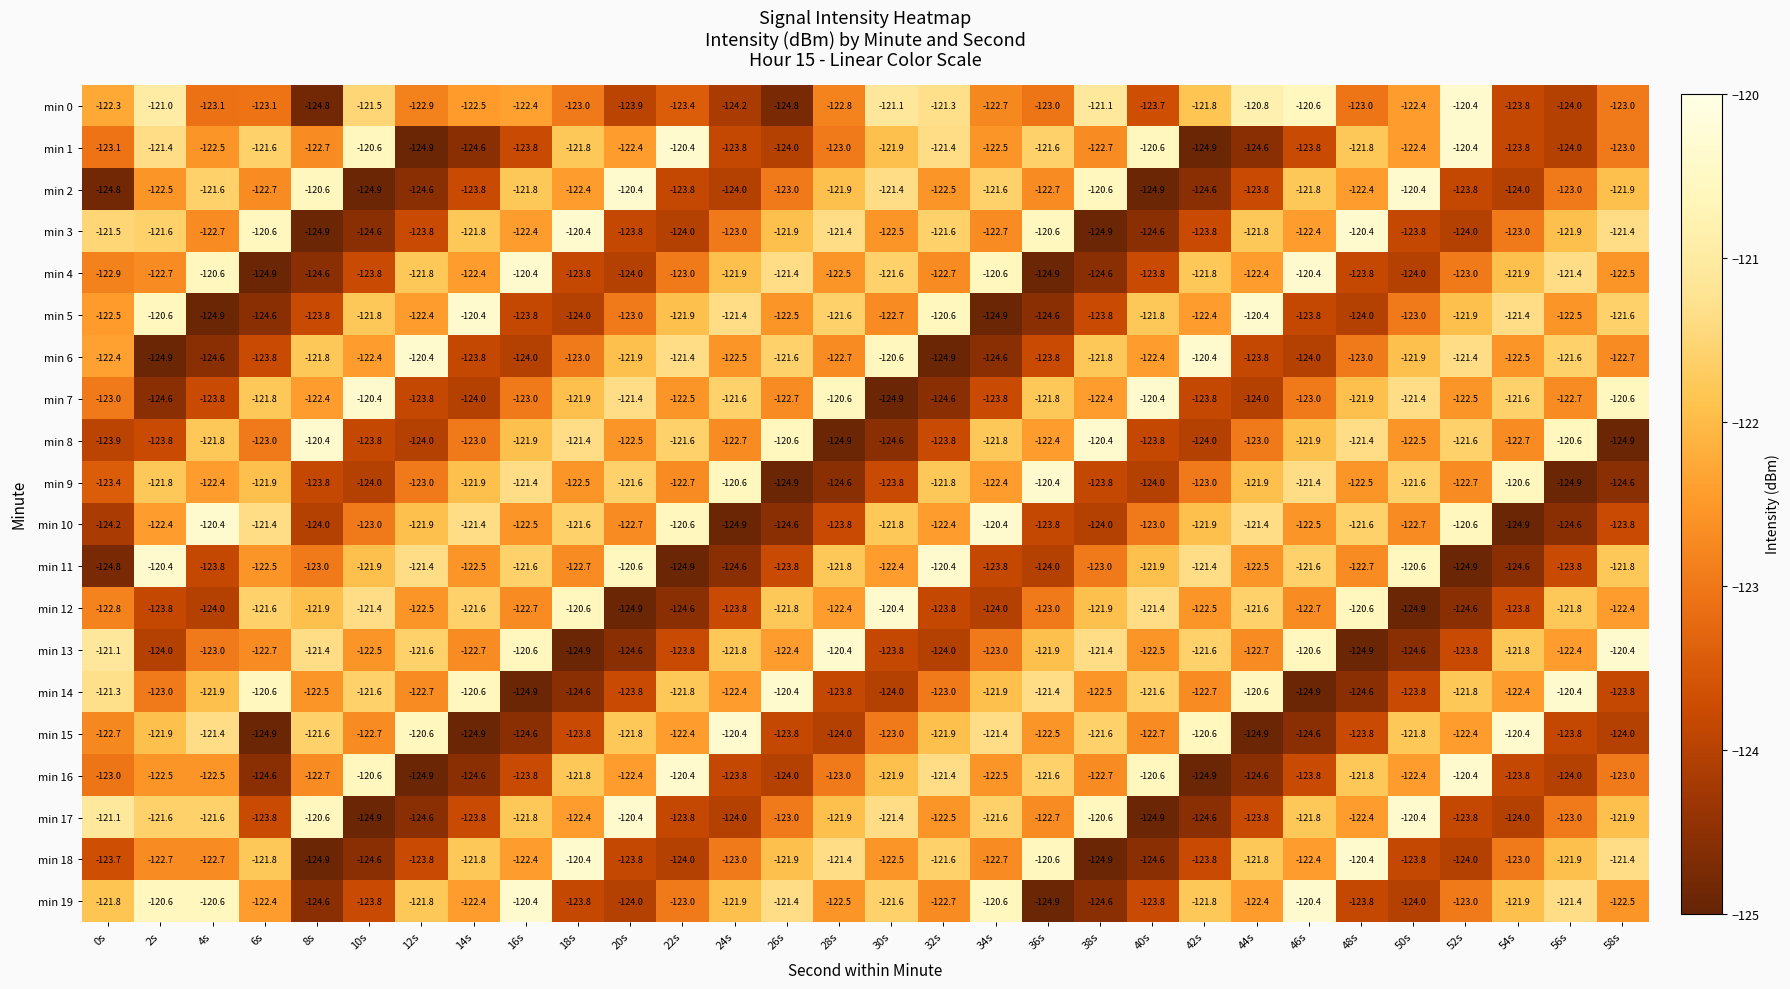

Read the min 10 value at 24s.

-124.9